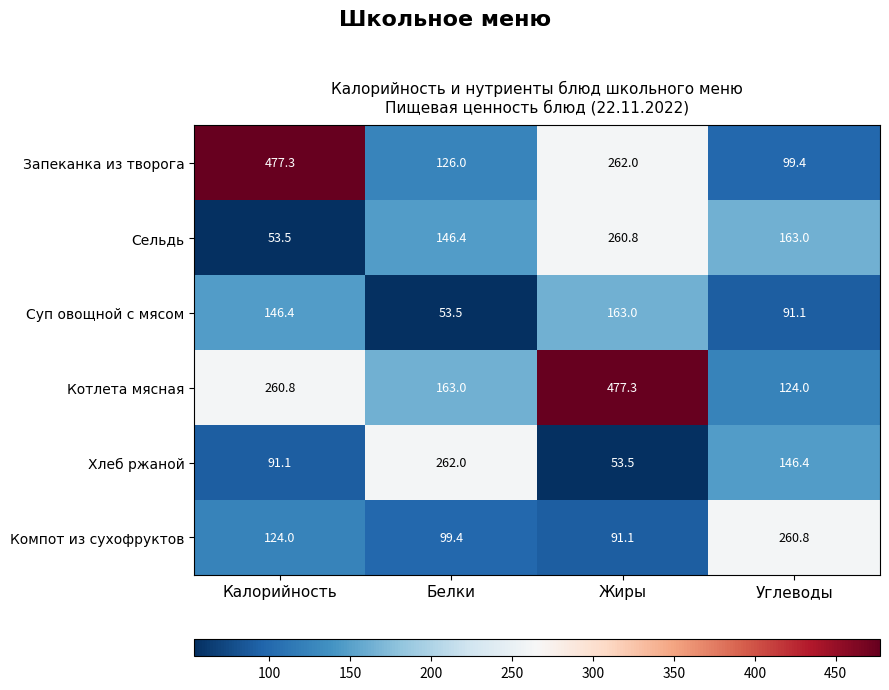

At how many categories does at least one series exceed 121?

4